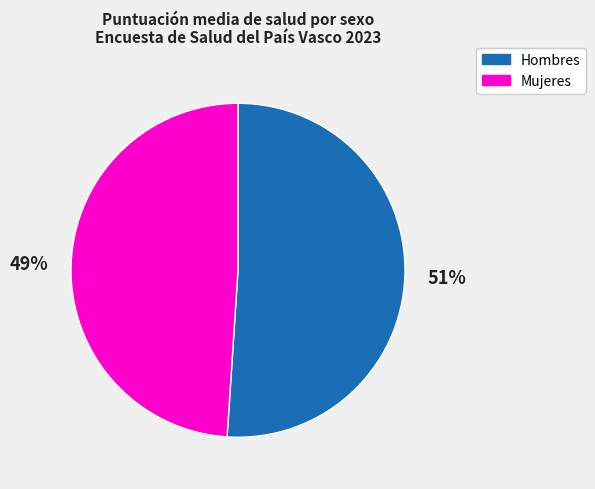

Which has a higher value, Hombres or Mujeres?

Hombres